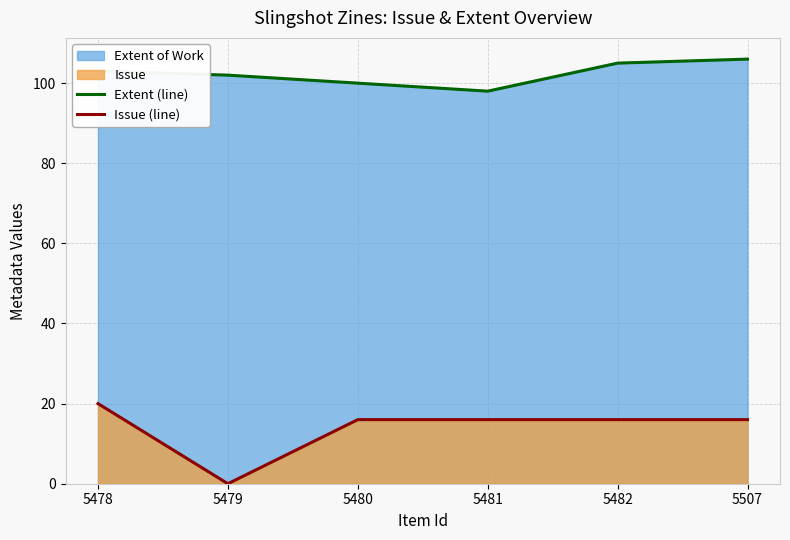

Which series has the widest spread of values?

Issue (line)